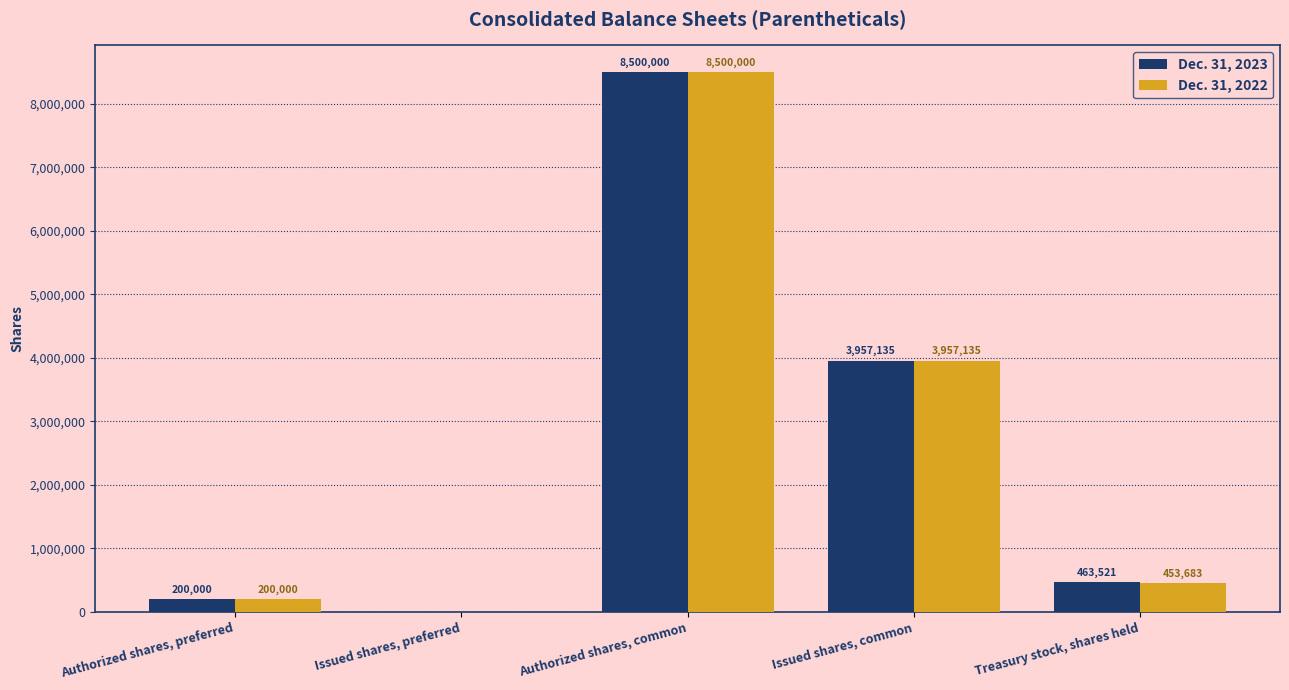

Which series changed the most between Authorized shares, common and Treasury stock, shares held?

Dec. 31, 2022